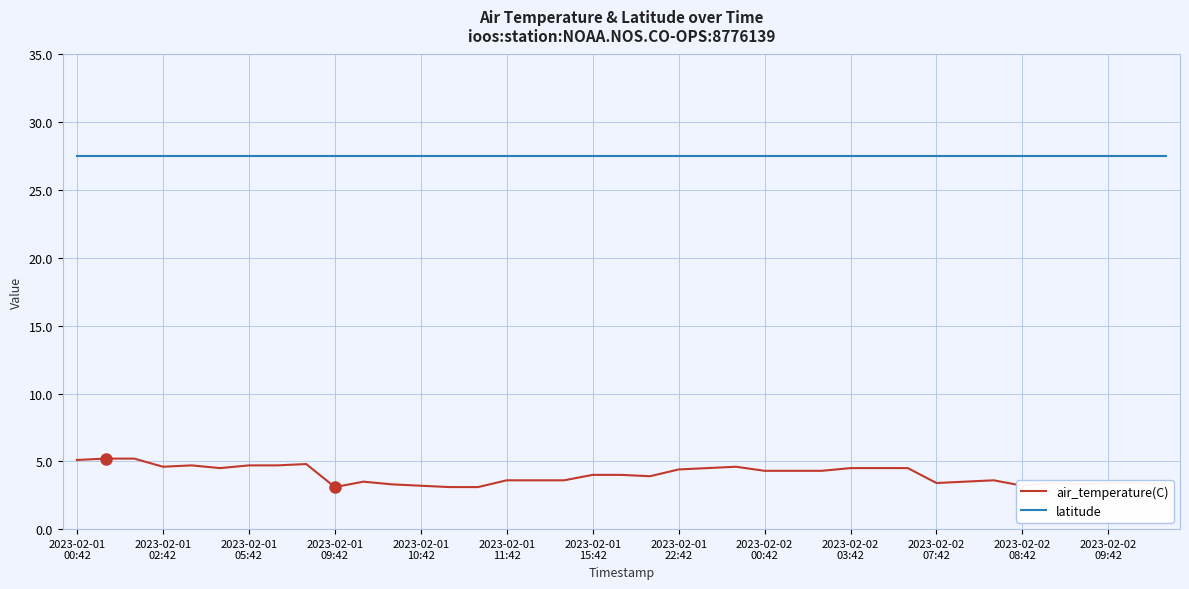

Which series has the largest total across all categories?

latitude